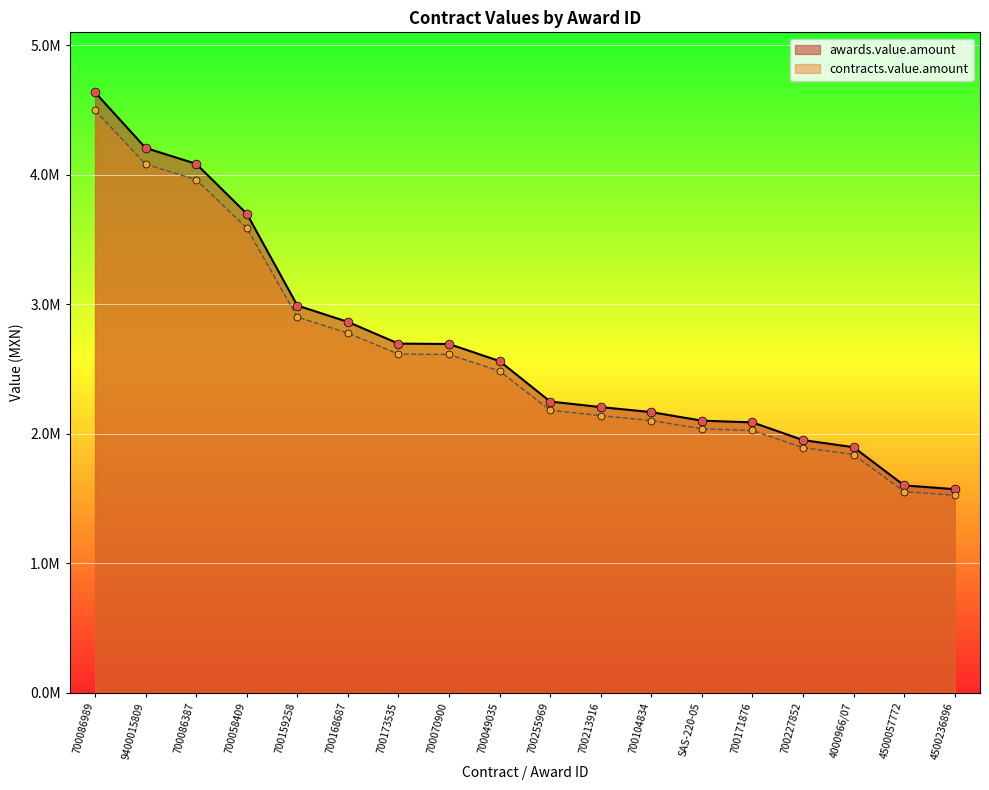

Which series reaches the minimum Y coordinate?

contracts.value.amount